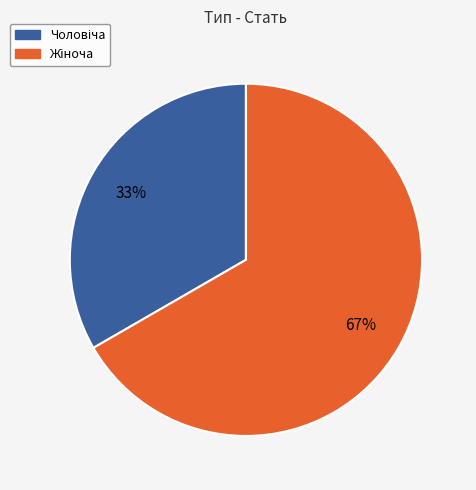

To the nearest percent, what is the average slice percentage?

50%